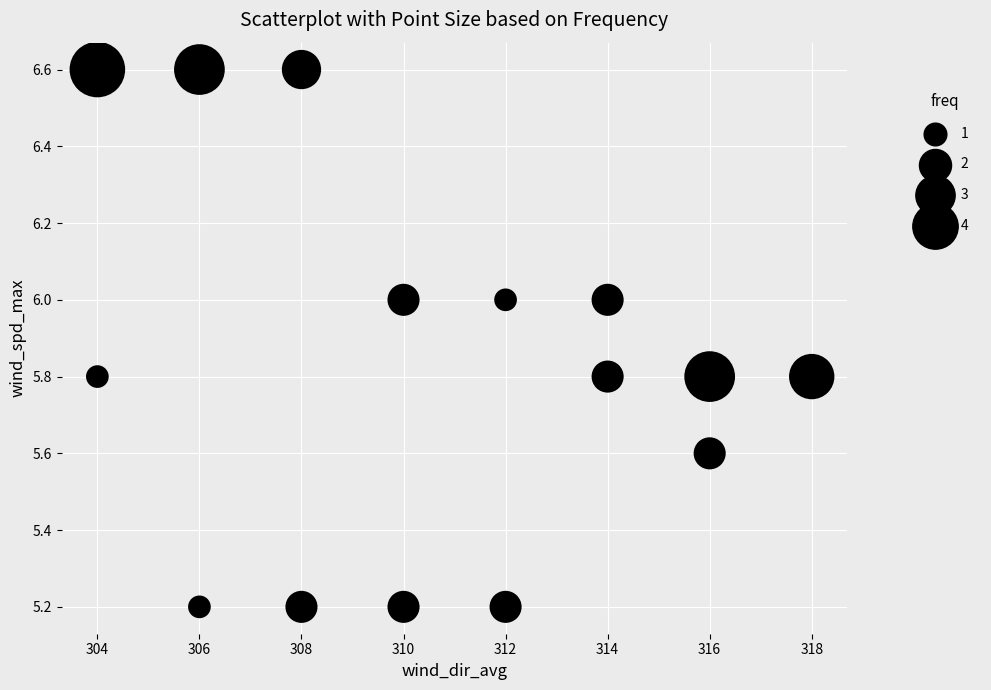

What is the range of X values (max minus min)?

14.0